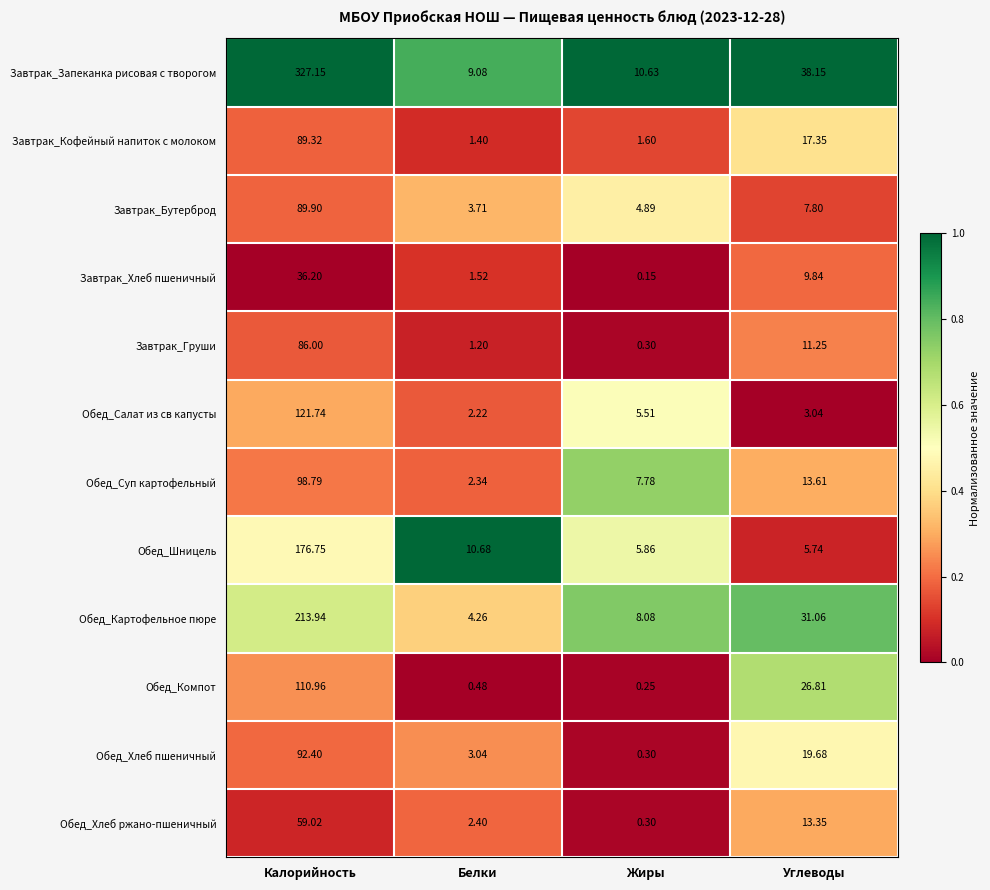

At which category does the chart reach its minimum across all series?

Жиры